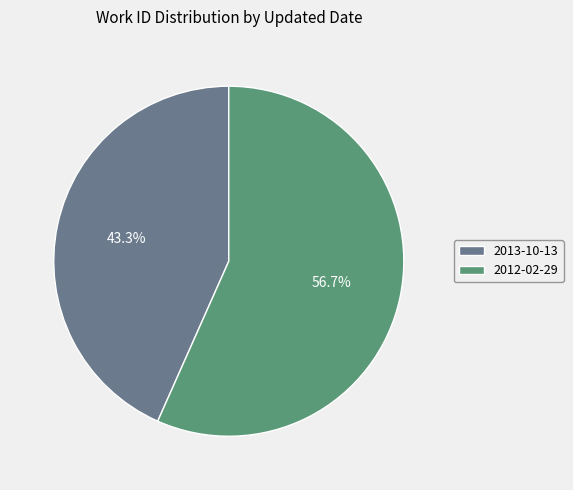

Is there any slice that represents more than half of the pie?

Yes